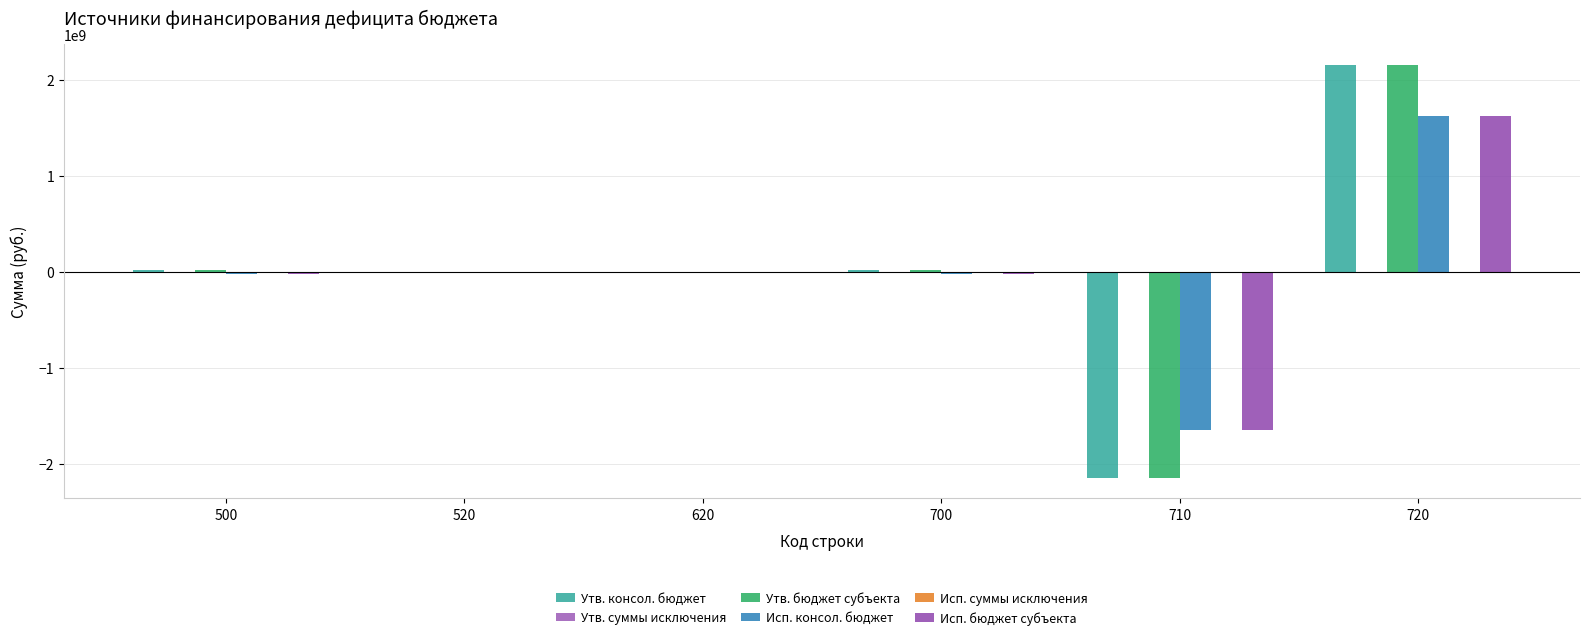

Which series has the largest range (max minus min)?

Утв. консол. бюджет